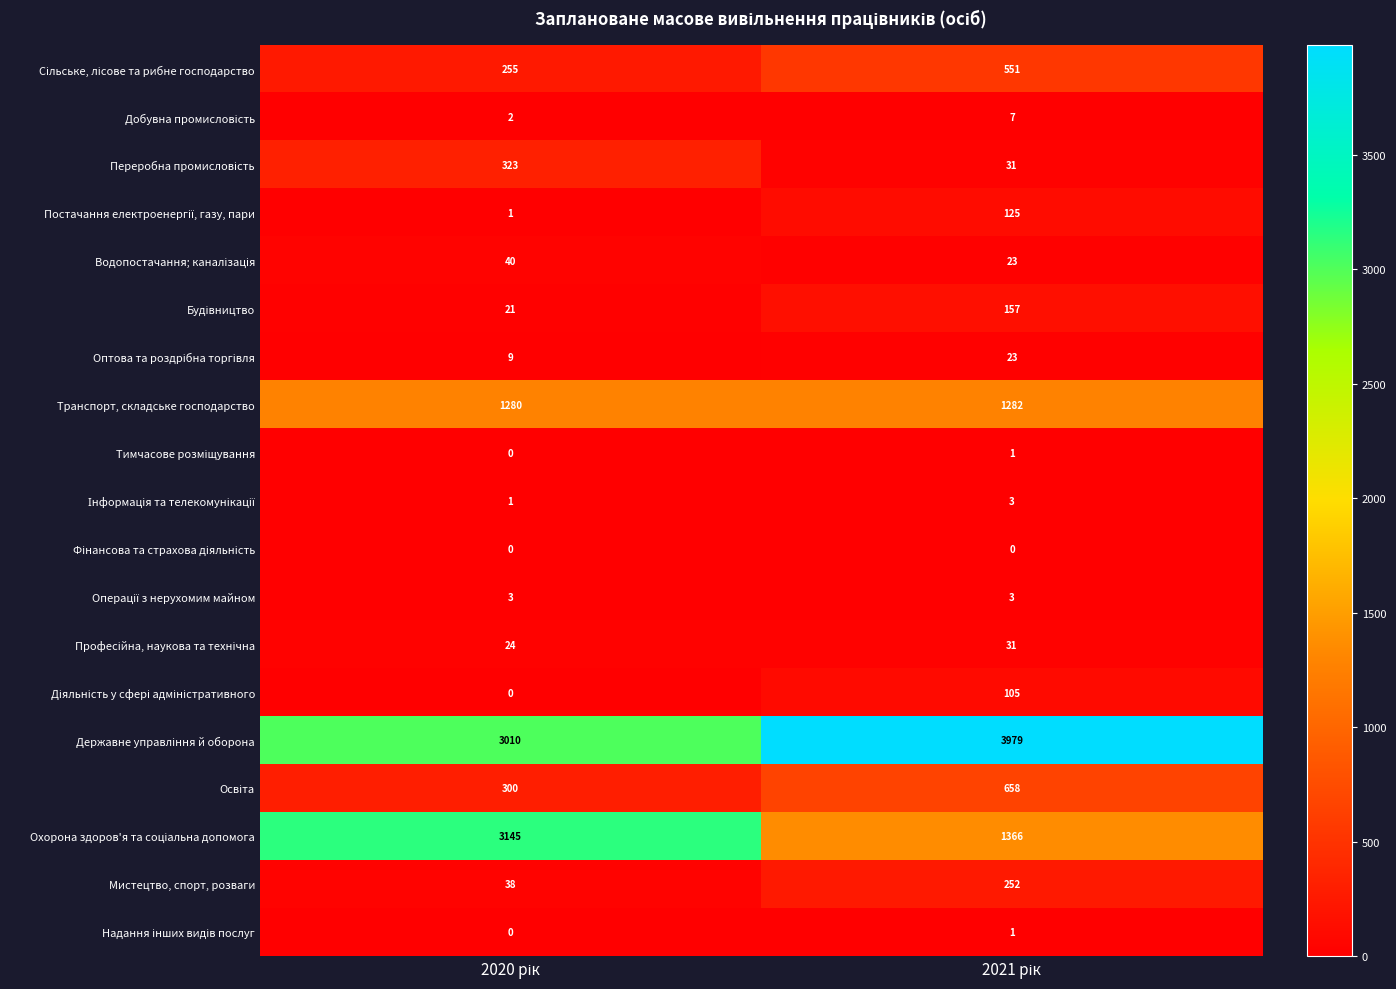

What is the greatest value displayed?

3979